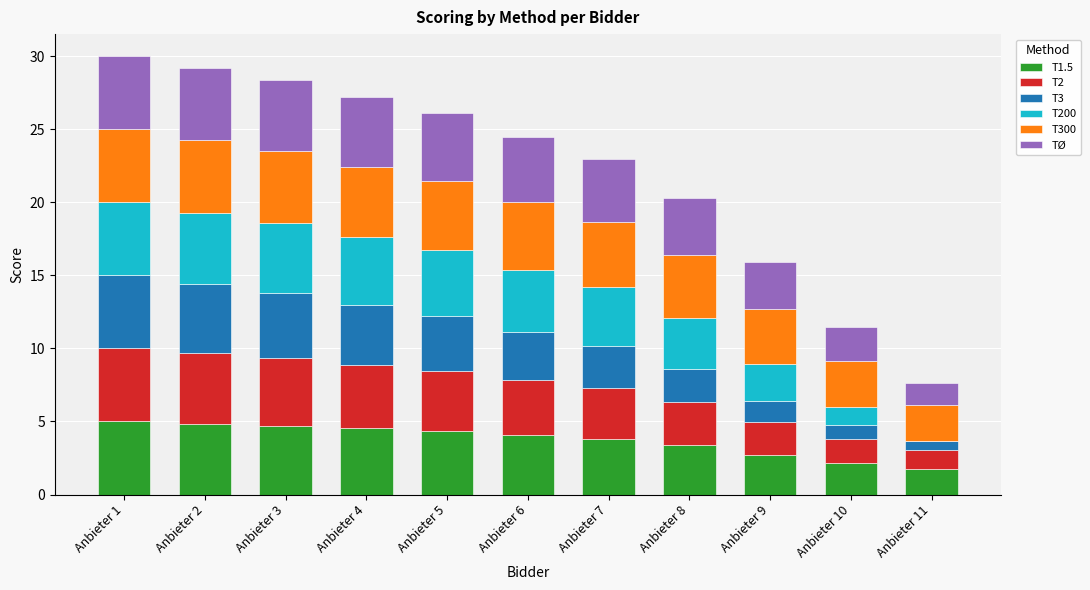

What is the total value across all series at Anbieter 6?

24.5